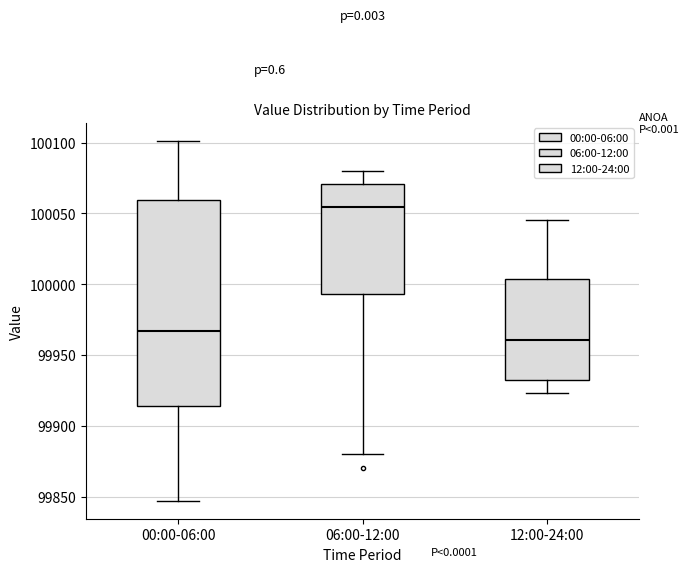

Which box's median line is the highest?

06:00-12:00